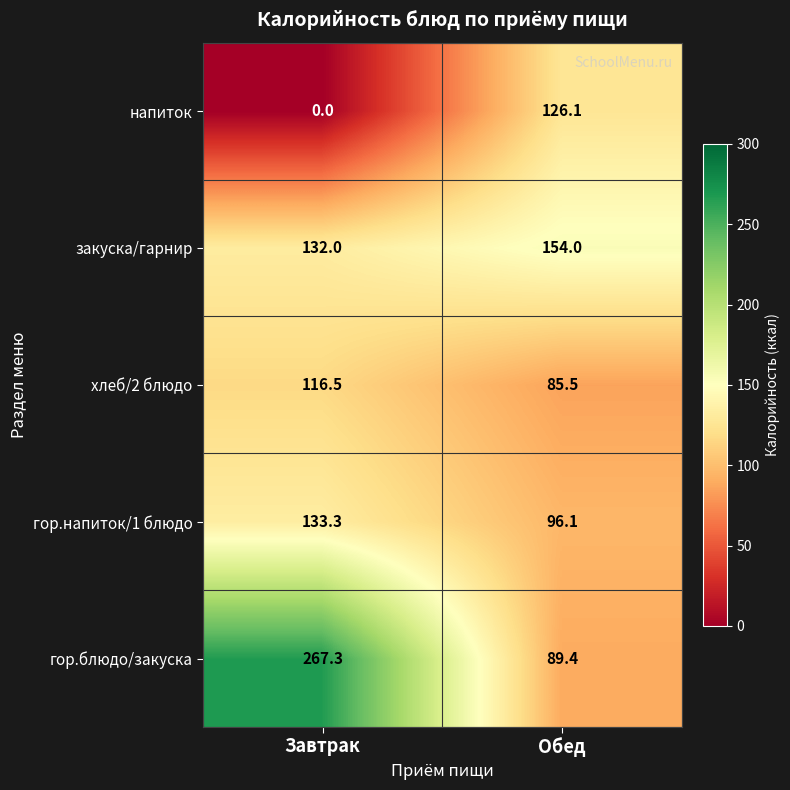

At which category does the chart reach its peak across all series?

Завтрак